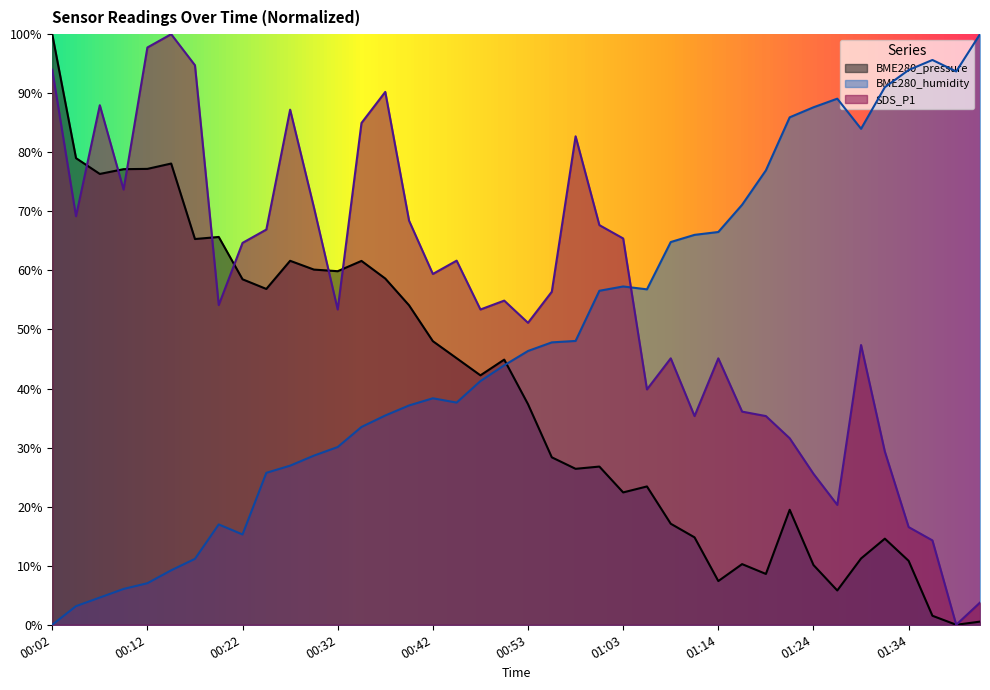

What position from the right is 00:09?

37